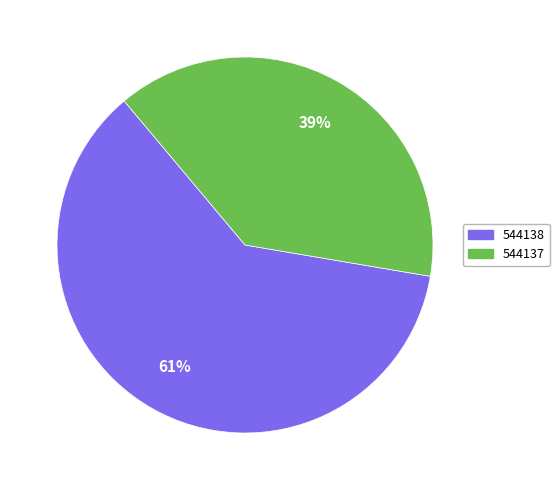

Rank the categories by value from lowest to highest.

544137, 544138